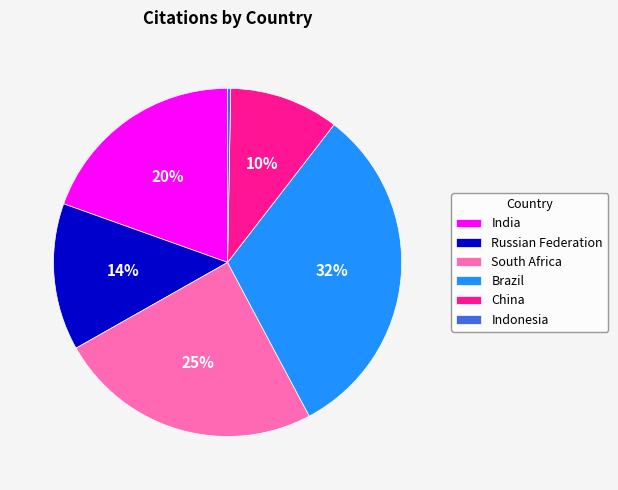

Which category has the smallest portion of the pie?

Indonesia